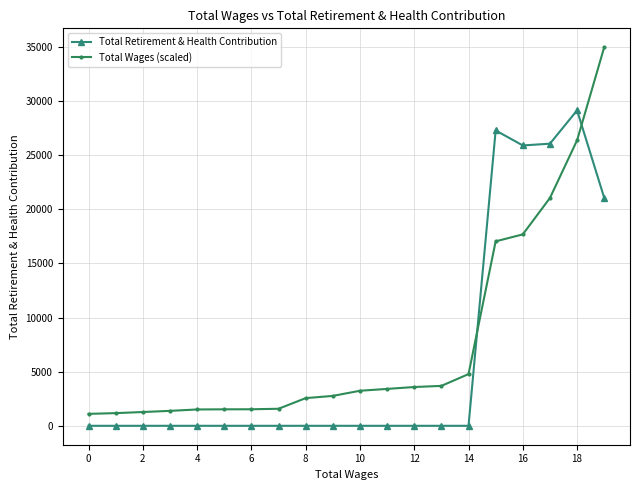

Which series has the largest range (max minus min)?

Total Wages (scaled)